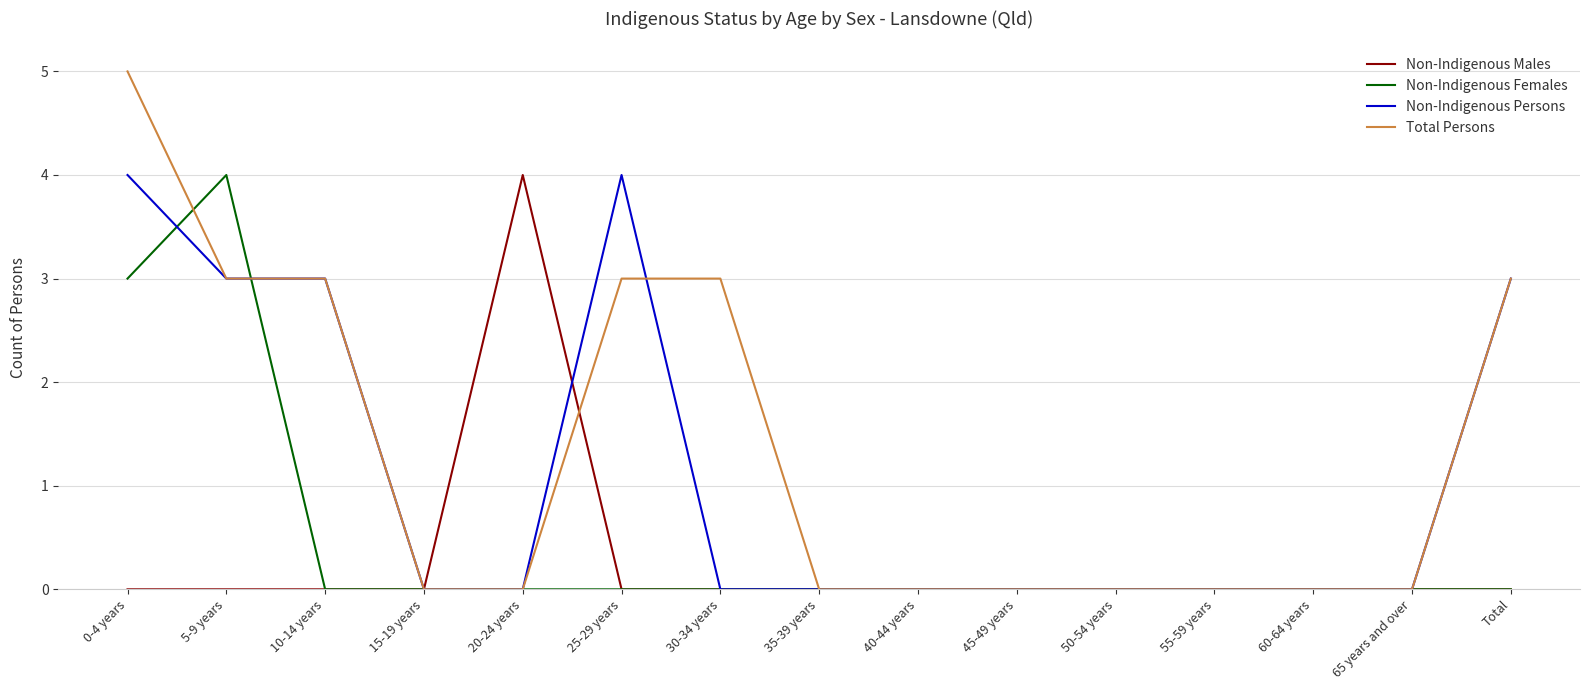

How many lines are shown in the chart?

4